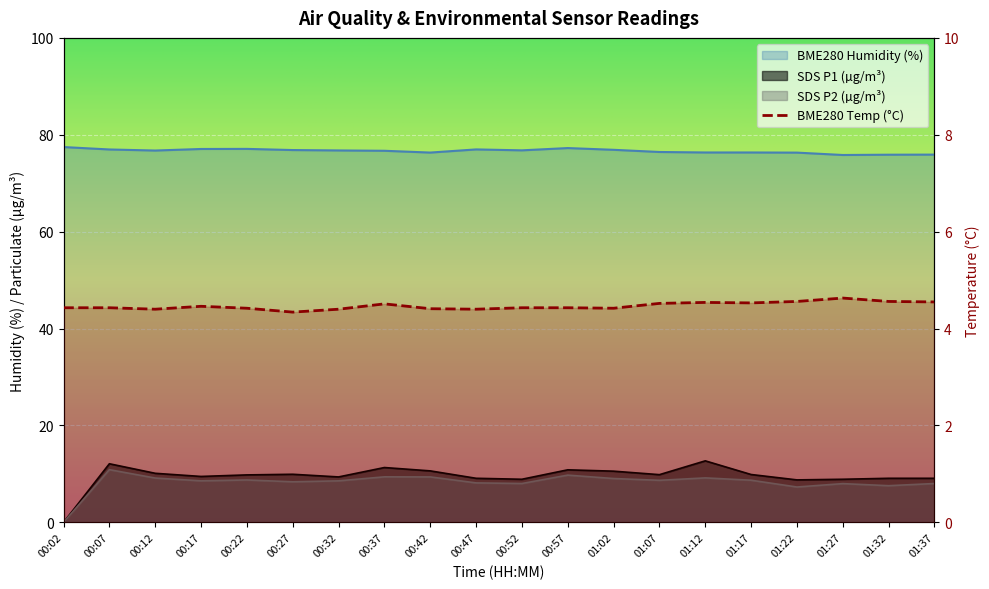

Read the BME280_humidity value at 01:27.

75.8